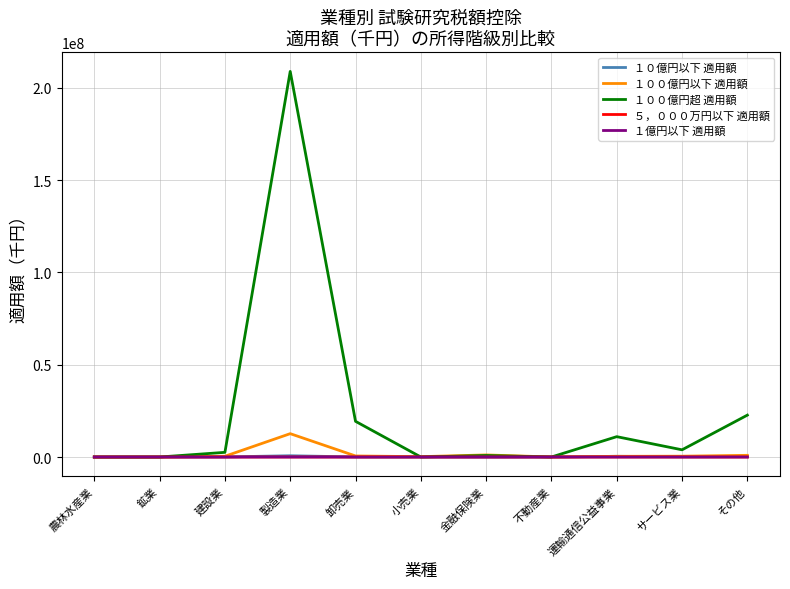

Which category has the highest value across all series?

製造業